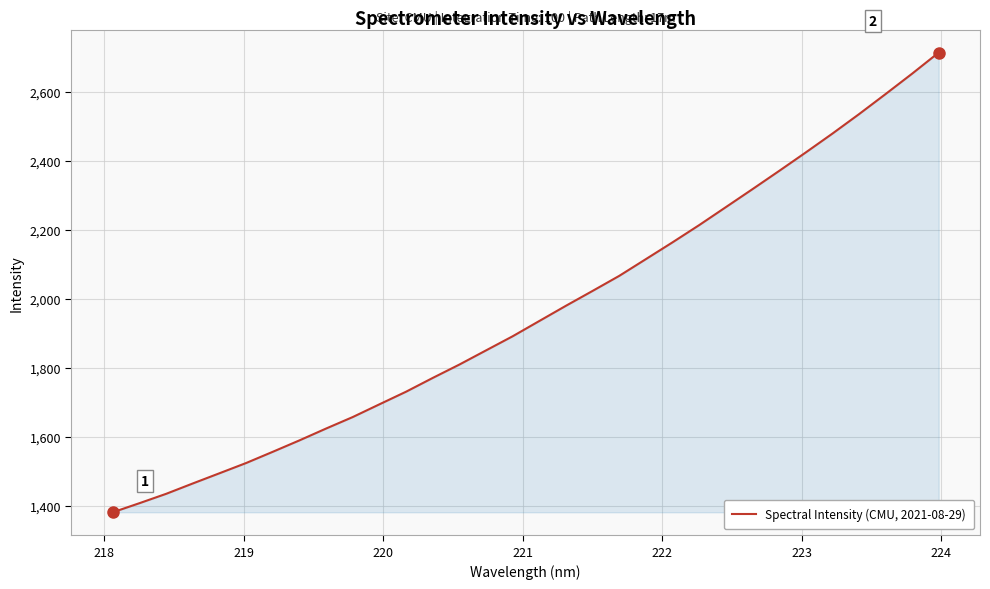

What is the minimum value shown in the chart?

1380.4